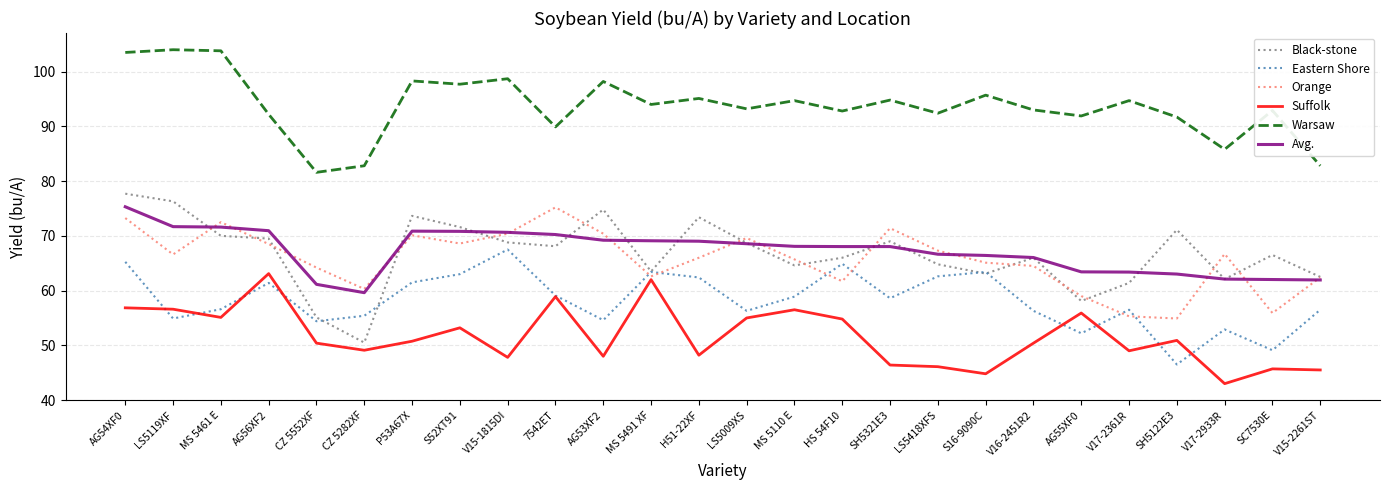

Read the Orange value at V17-2361R.

55.3